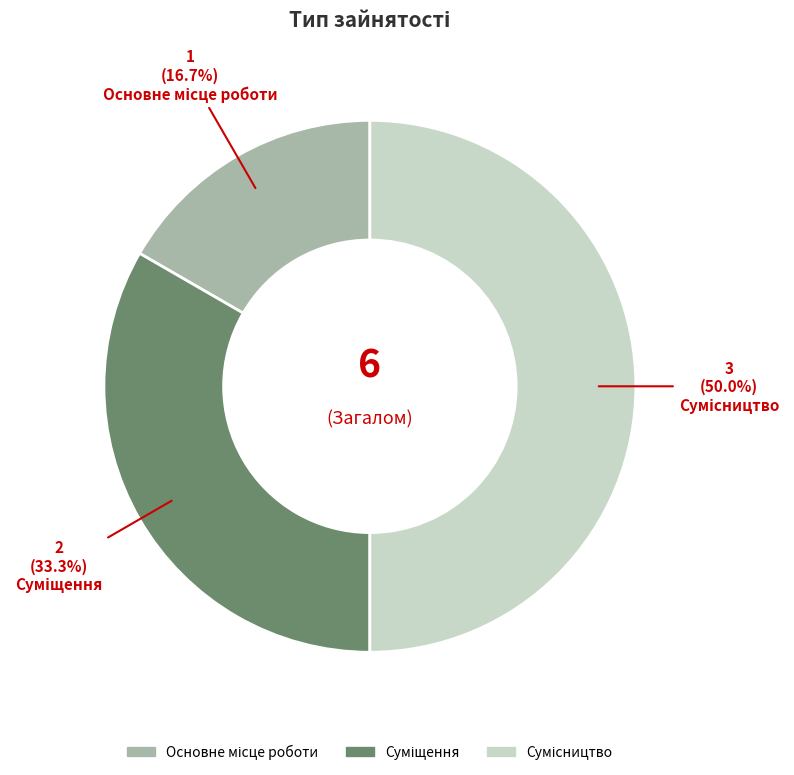

Is there a majority slice in this chart?

No